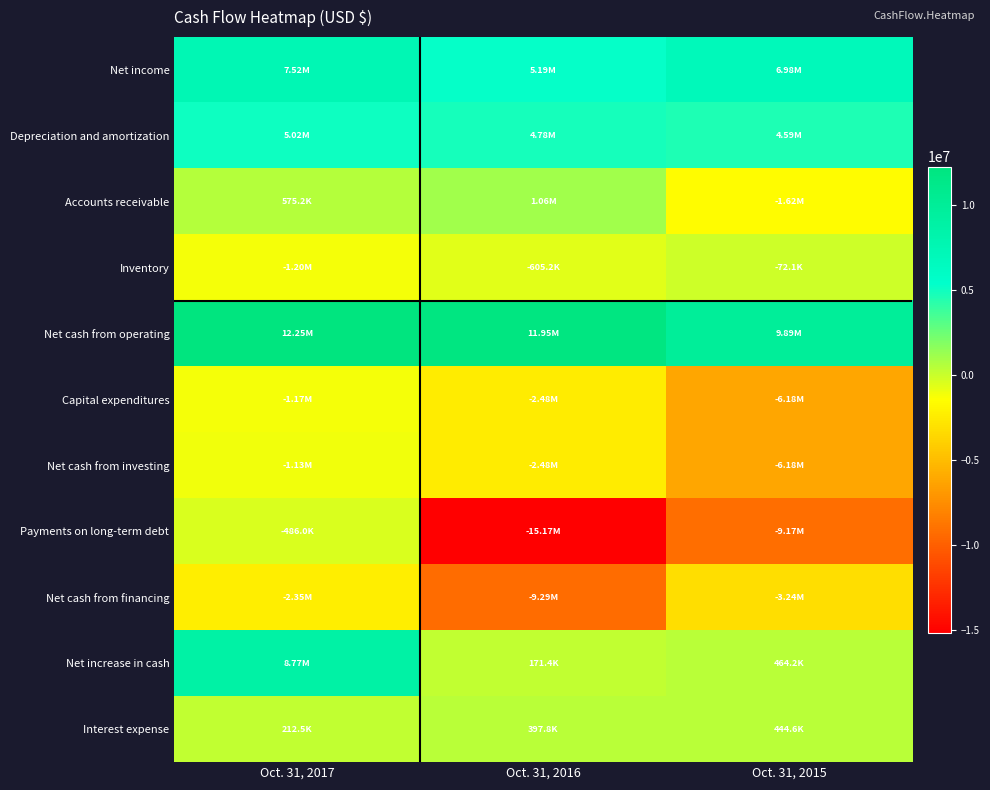

Reading left to right, what are all the values shown in this chart?

Net income: Oct. 31, 2017=7515993	Oct. 31, 2016=5194316	Oct. 31, 2015=6979716
Depreciation and amortization: Oct. 31, 2017=5021798	Oct. 31, 2016=4781673	Oct. 31, 2015=4593710
Accounts receivable: Oct. 31, 2017=575225	Oct. 31, 2016=1063979	Oct. 31, 2015=-1615200
Inventory: Oct. 31, 2017=-1199799	Oct. 31, 2016=-605199	Oct. 31, 2015=-72079
Net cash from operating: Oct. 31, 2017=12249974	Oct. 31, 2016=11949835	Oct. 31, 2015=9889898
Capital expenditures: Oct. 31, 2017=-1174527	Oct. 31, 2016=-2484667	Oct. 31, 2015=-6181858
Net cash from investing: Oct. 31, 2017=-1129527	Oct. 31, 2016=-2484667	Oct. 31, 2015=-6181858
Payments on long-term debt: Oct. 31, 2017=-486041	Oct. 31, 2016=-15166428	Oct. 31, 2015=-9169704
Net cash from financing: Oct. 31, 2017=-2352724	Oct. 31, 2016=-9293807	Oct. 31, 2015=-3243885
Net increase in cash: Oct. 31, 2017=8767723	Oct. 31, 2016=171361	Oct. 31, 2015=464155
Interest expense: Oct. 31, 2017=212491	Oct. 31, 2016=397837	Oct. 31, 2015=444625